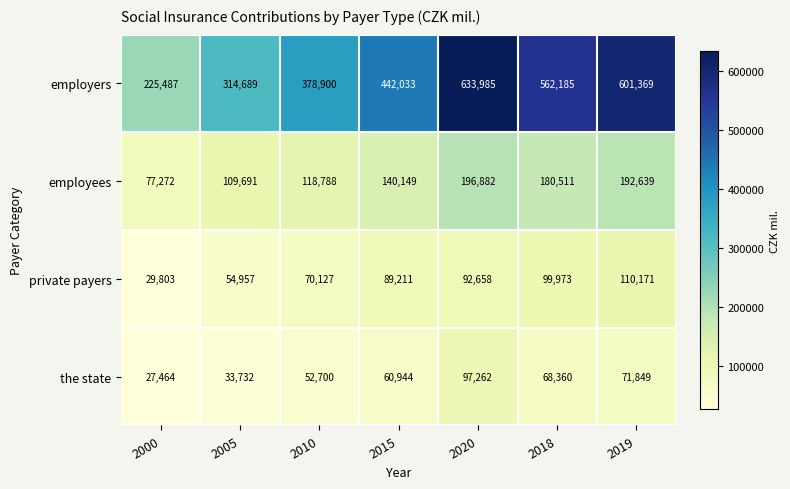

At which label does private payers reach its minimum?

2000